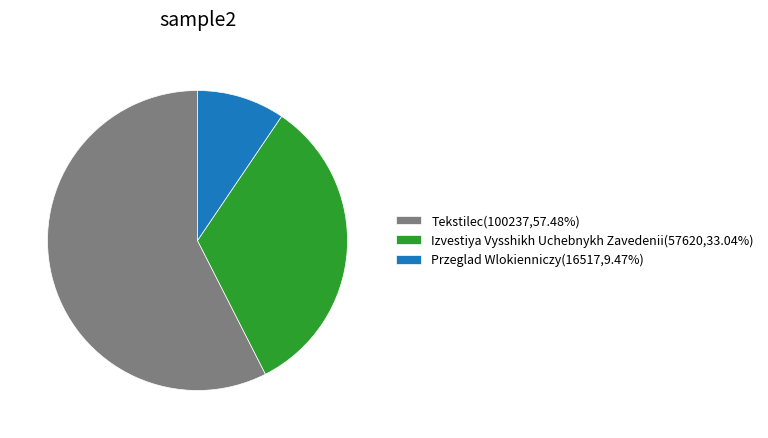

Is Przeglad Wlokienniczy the majority of the pie?

No